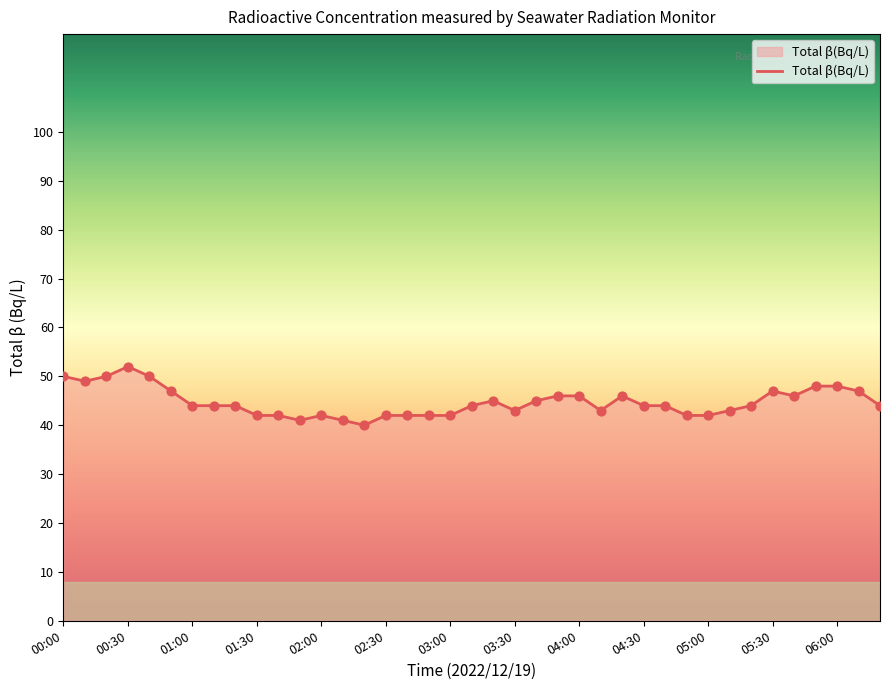

What is the difference between the maximum and minimum values?

12